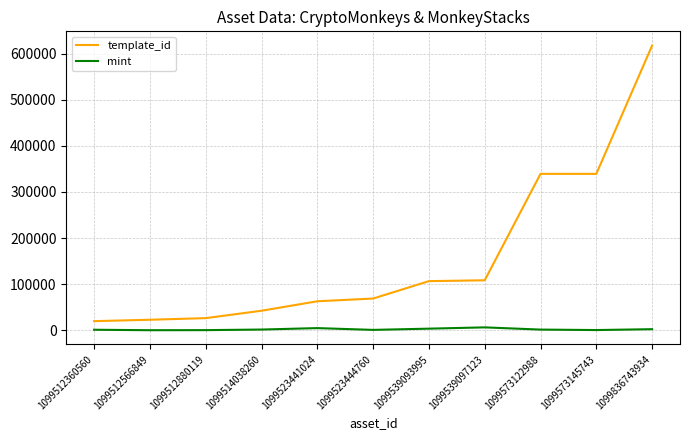

Which series has the largest range (max minus min)?

template_id